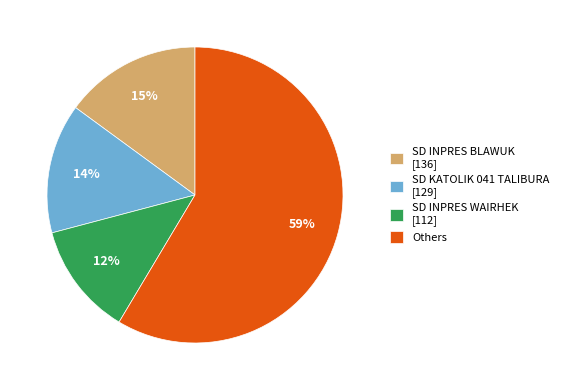

Rank the categories by value from highest to lowest.

Others, SD INPRES BLAWUK [136], SD KATOLIK 041 TALIBURA [129], SD INPRES WAIRHEK [112]